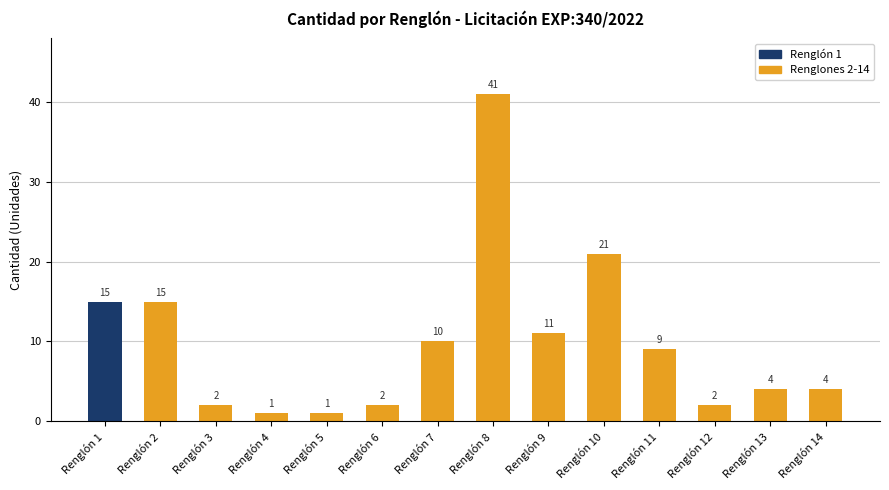

What is the minimum value shown in the chart?

1